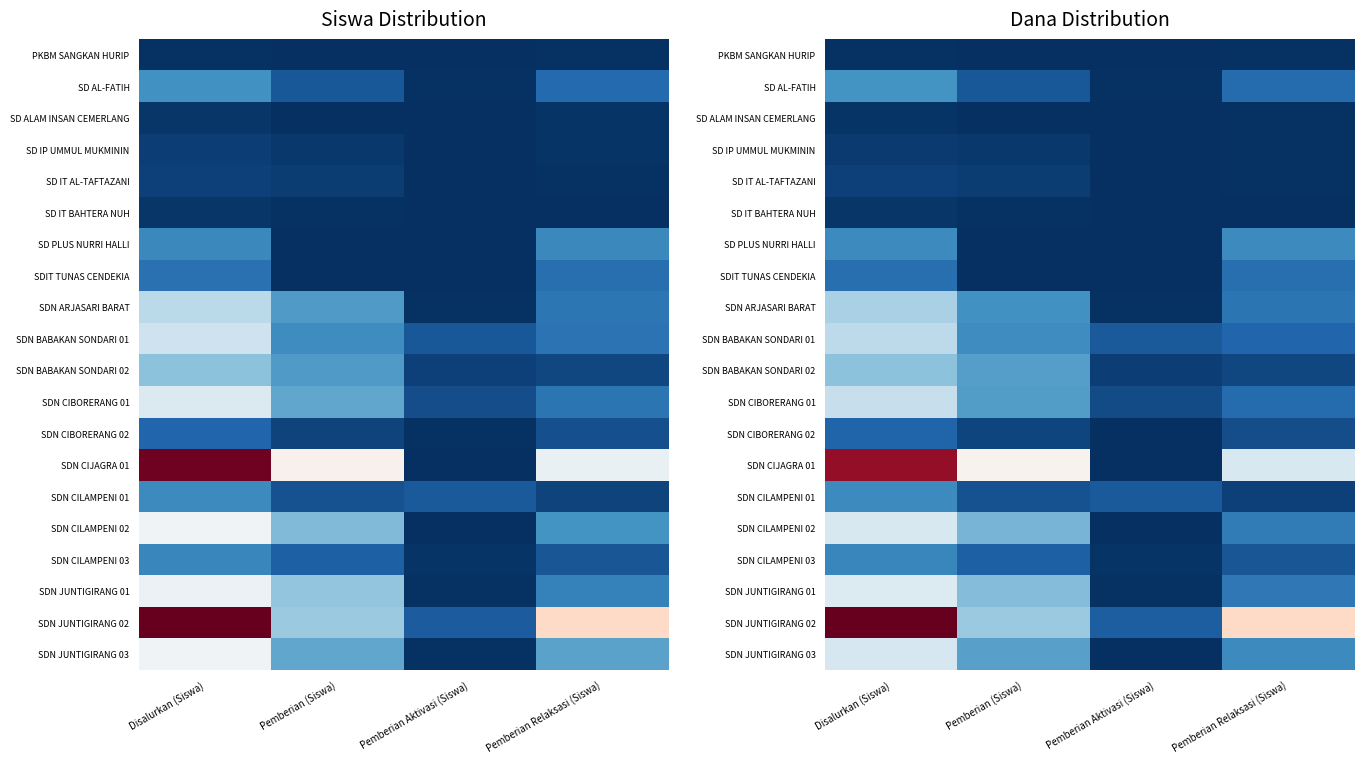

At Pemberian (Siswa), list the series in order from smallest to largest.

PKBM SANGKAN HURIP, SD PLUS NURRI HALLI, SDIT TUNAS CENDEKIA, SD ALAM INSAN CEMERLANG, SD IT BAHTERA NUH, SD IP UMMUL MUKMININ, SD IT AL-TAFTAZANI, SDN CIBORERANG 02, SDN CILAMPENI 01, SD AL-FATIH, SDN CILAMPENI 03, SDN BABAKAN SONDARI 01, SDN ARJASARI BARAT, SDN CIBORERANG 01, SDN BABAKAN SONDARI 02, SDN JUNTIGIRANG 03, SDN CILAMPENI 02, SDN JUNTIGIRANG 01, SDN JUNTIGIRANG 02, SDN CIJAGRA 01